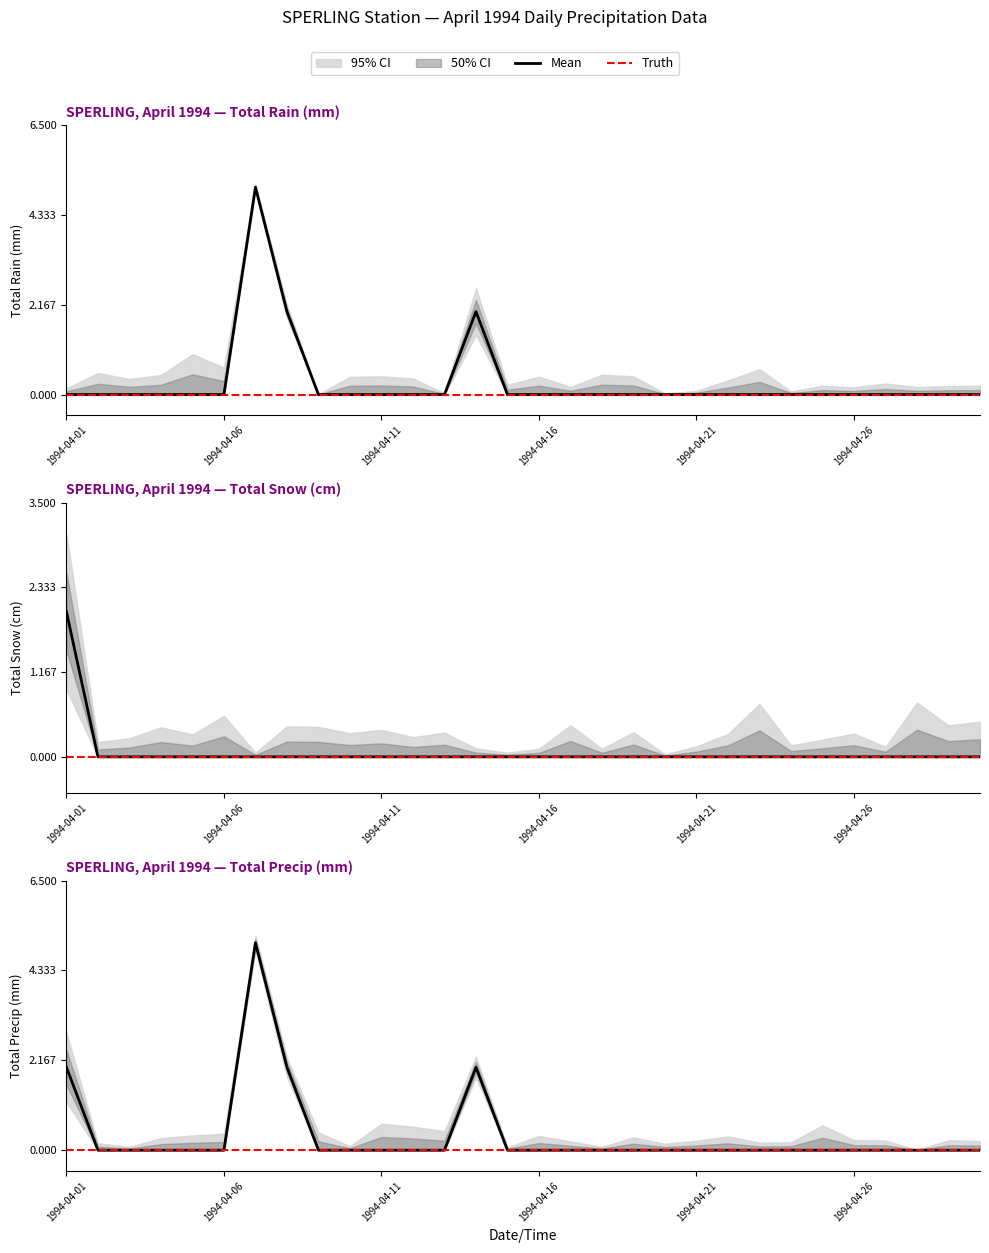

Does the chart display data point markers on the line(s)?

No